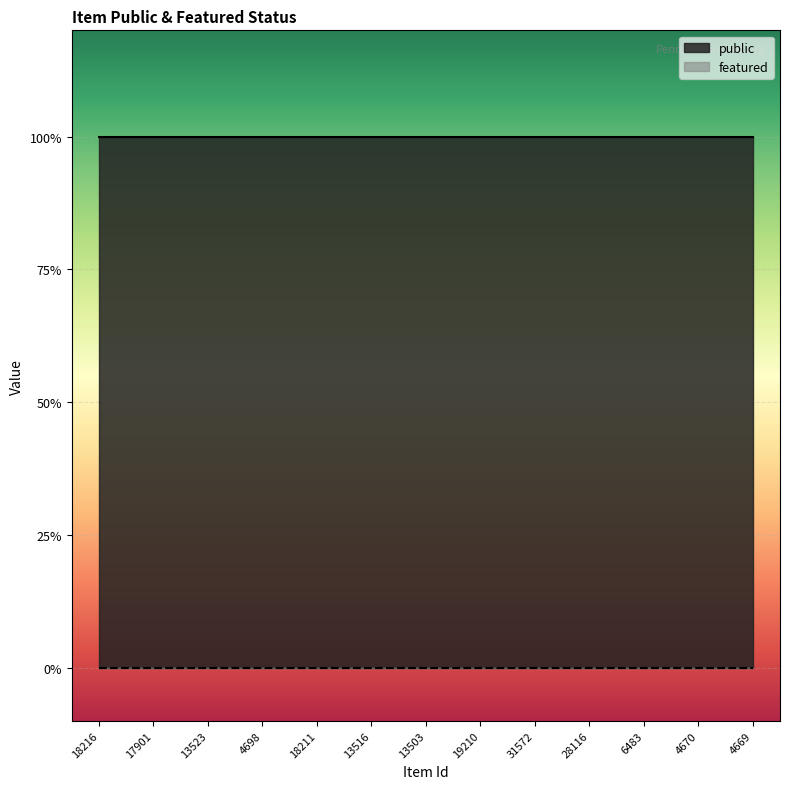

True or false: public and featured cross at least once.

False